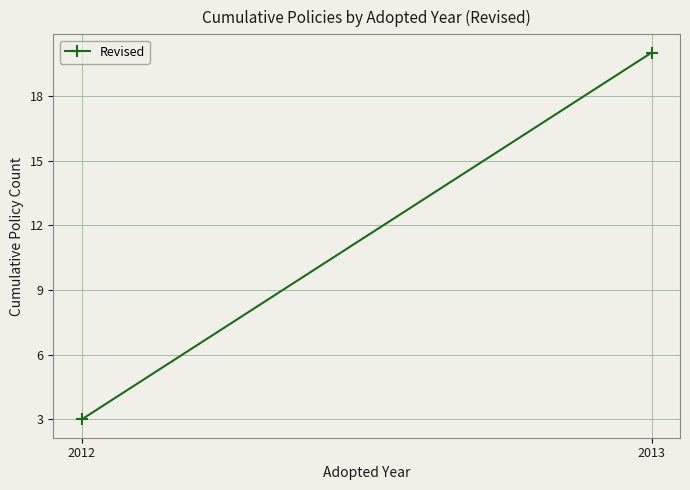

Reading right to left, extract all data points from this chart.

2013=20	2012=3